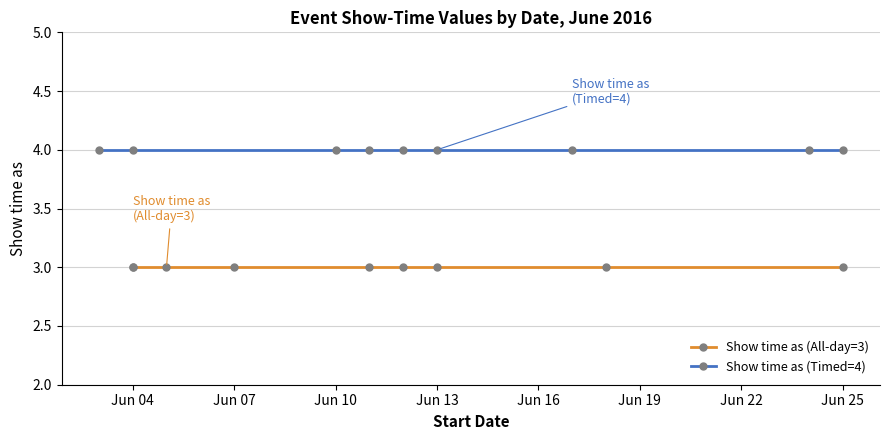

True or false: Show time as (Timed=4) has more than 2 interior local peaks.

False